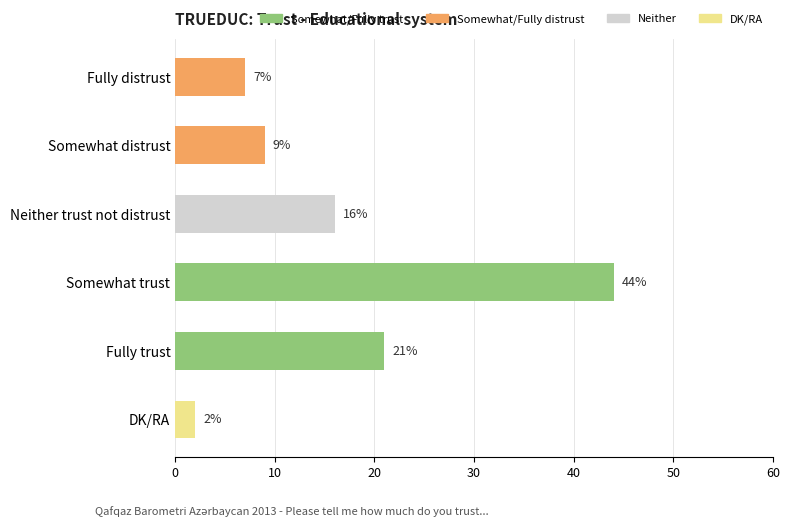

What value does the data have at Somewhat distrust, to the nearest 10?

10